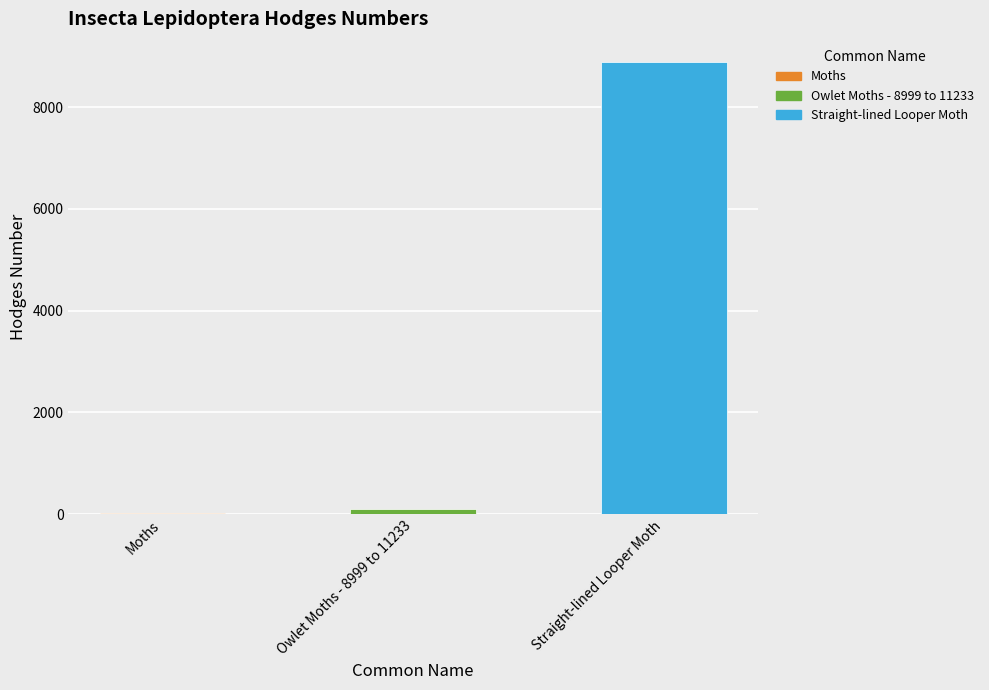

What value does the data have at Owlet Moths - 8999 to 11233?

93.5